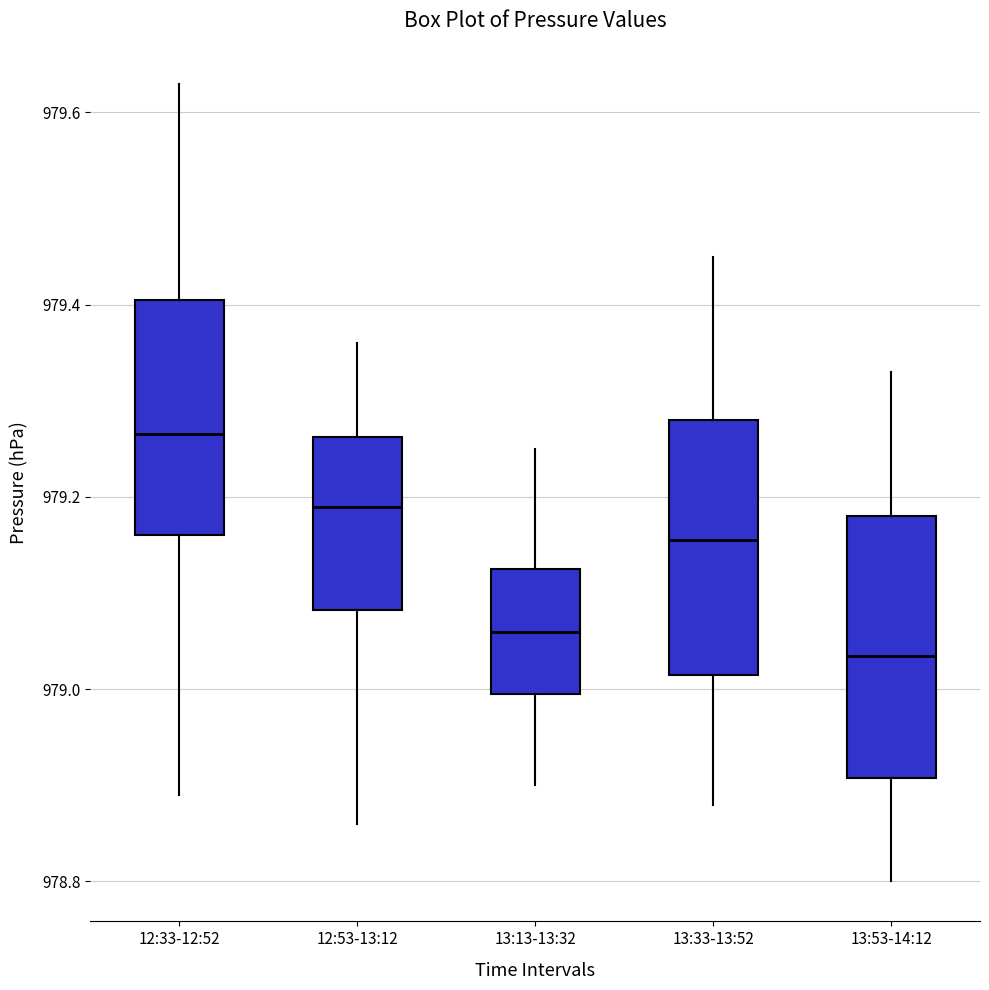

Reading left to right, read every box against the y-axis: the position of its median line, the range the box covers, and the ends of its whiskers. The values are not printed on the chart, so give them approximately, as read against the axis.

12:33-12:52: median 979.26, box 979.16 to 979.40, whiskers 978.90 to 979.64
12:53-13:12: median 979.20, box 979.08 to 979.26, whiskers 978.86 to 979.36
13:13-13:32: median 979.06, box 979.00 to 979.12, whiskers 978.90 to 979.26
13:33-13:52: median 979.16, box 979.02 to 979.28, whiskers 978.88 to 979.46
13:53-14:12: median 979.04, box 978.90 to 979.18, whiskers 978.80 to 979.34